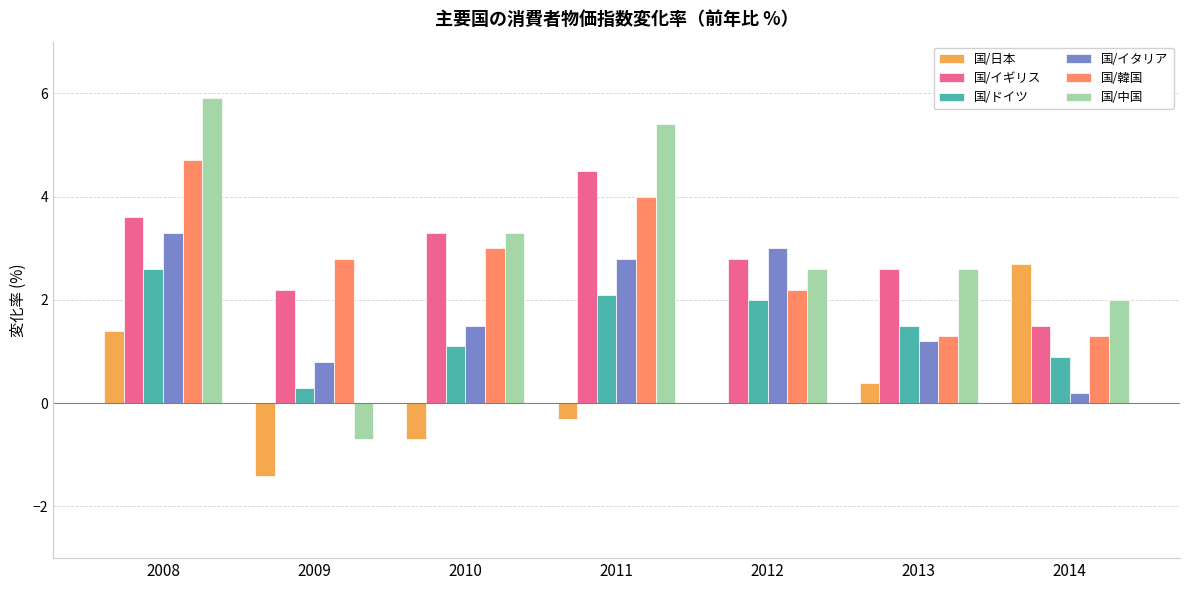

At which label does 国/韓国 first exceed 2?

2008